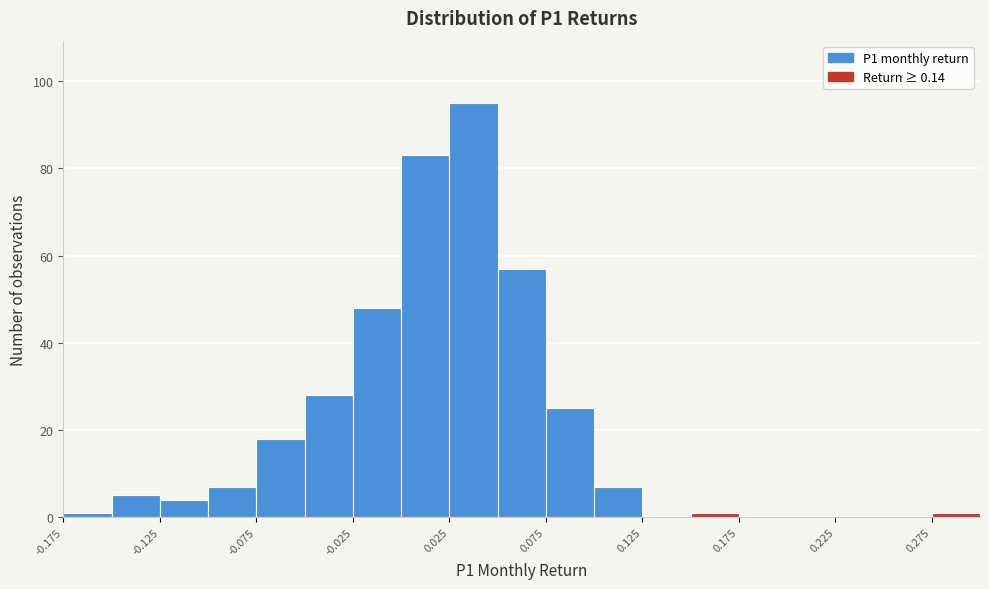

How tall is the bar that spans 0.075 to 0.100 on the x-axis? The values are not printed on the chart, so give them approximately, as read against the axis.

26